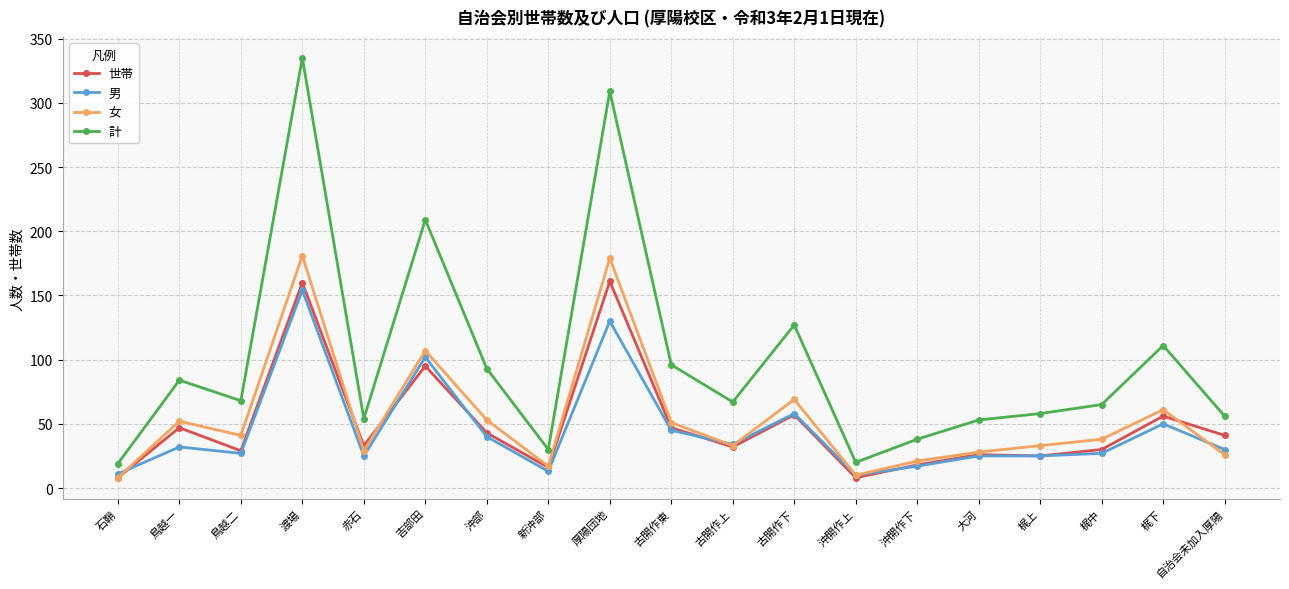

True or false: 男 and 計 intersect in this chart.

False